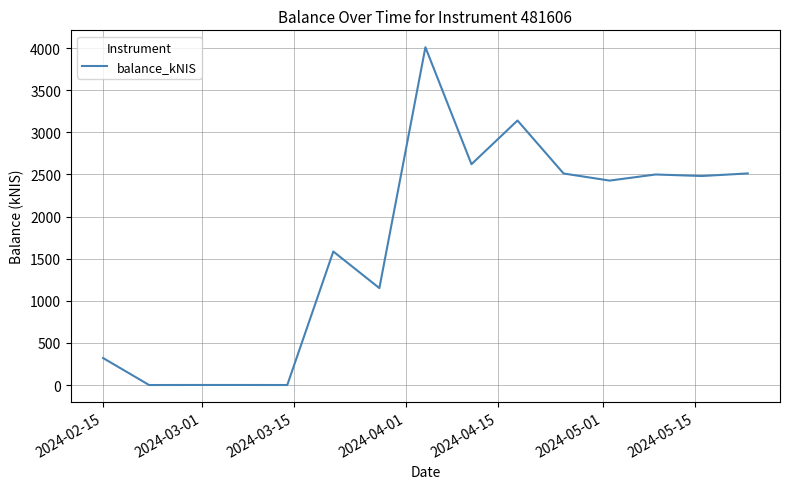

How many values are below 2426?

7